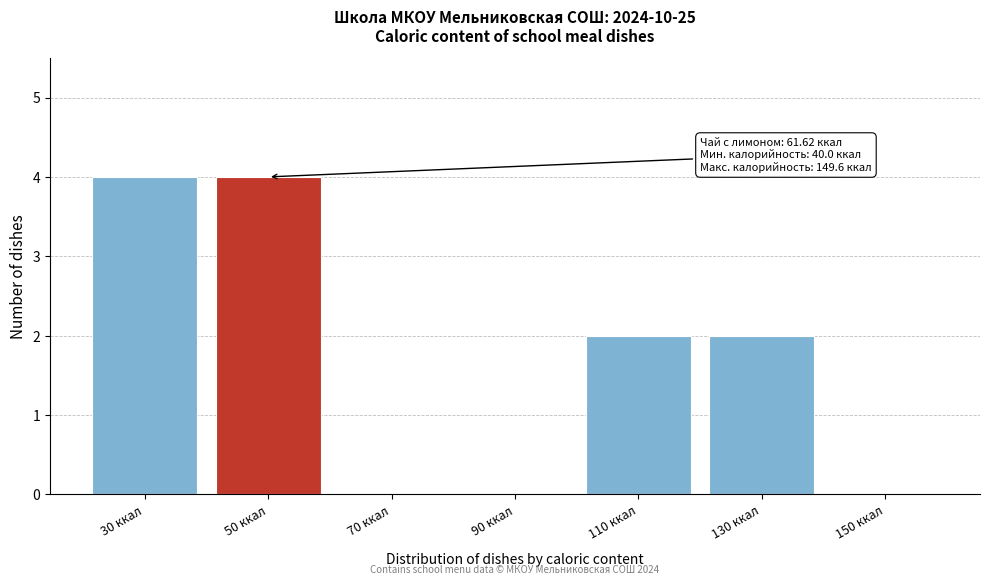

Reading right to left, extract all data points from this chart.

150 ккал=0	130 ккал=2	110 ккал=2	90 ккал=0	70 ккал=0	50 ккал=4	30 ккал=4